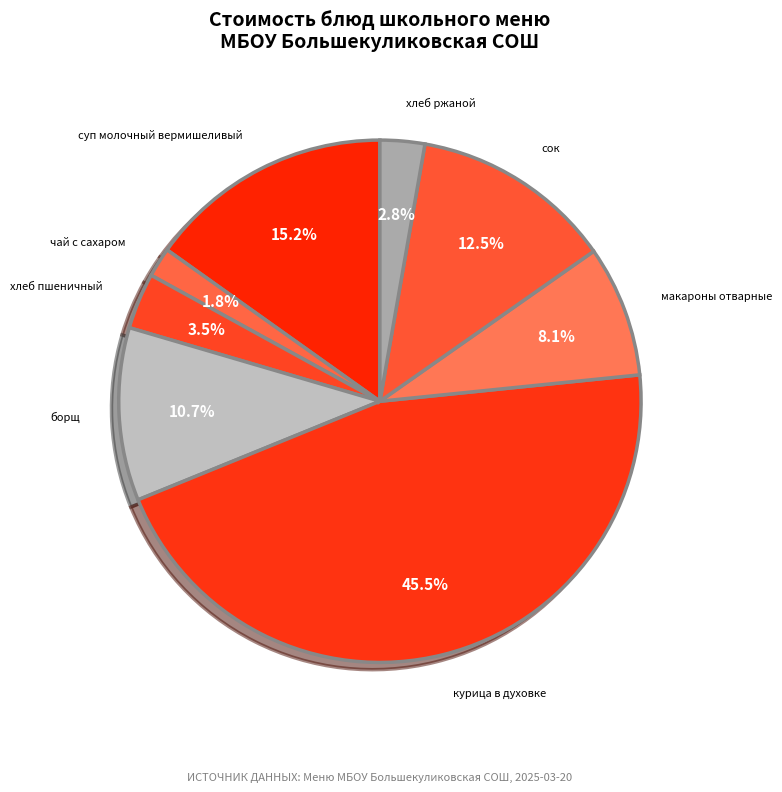

Which category has the biggest portion of the pie?

курица в духовке